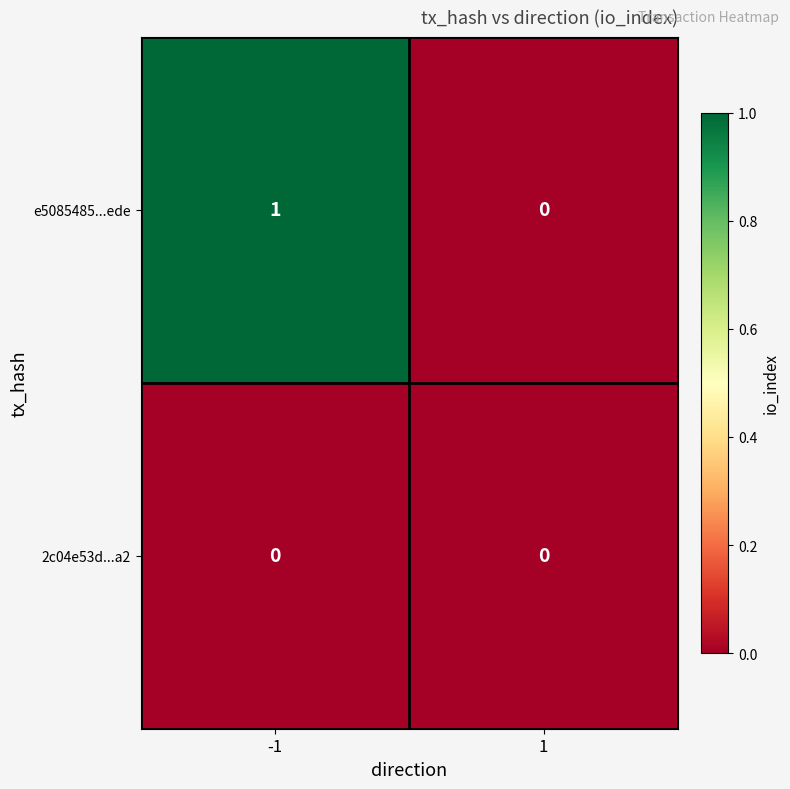

How many series are shown in this chart?

2